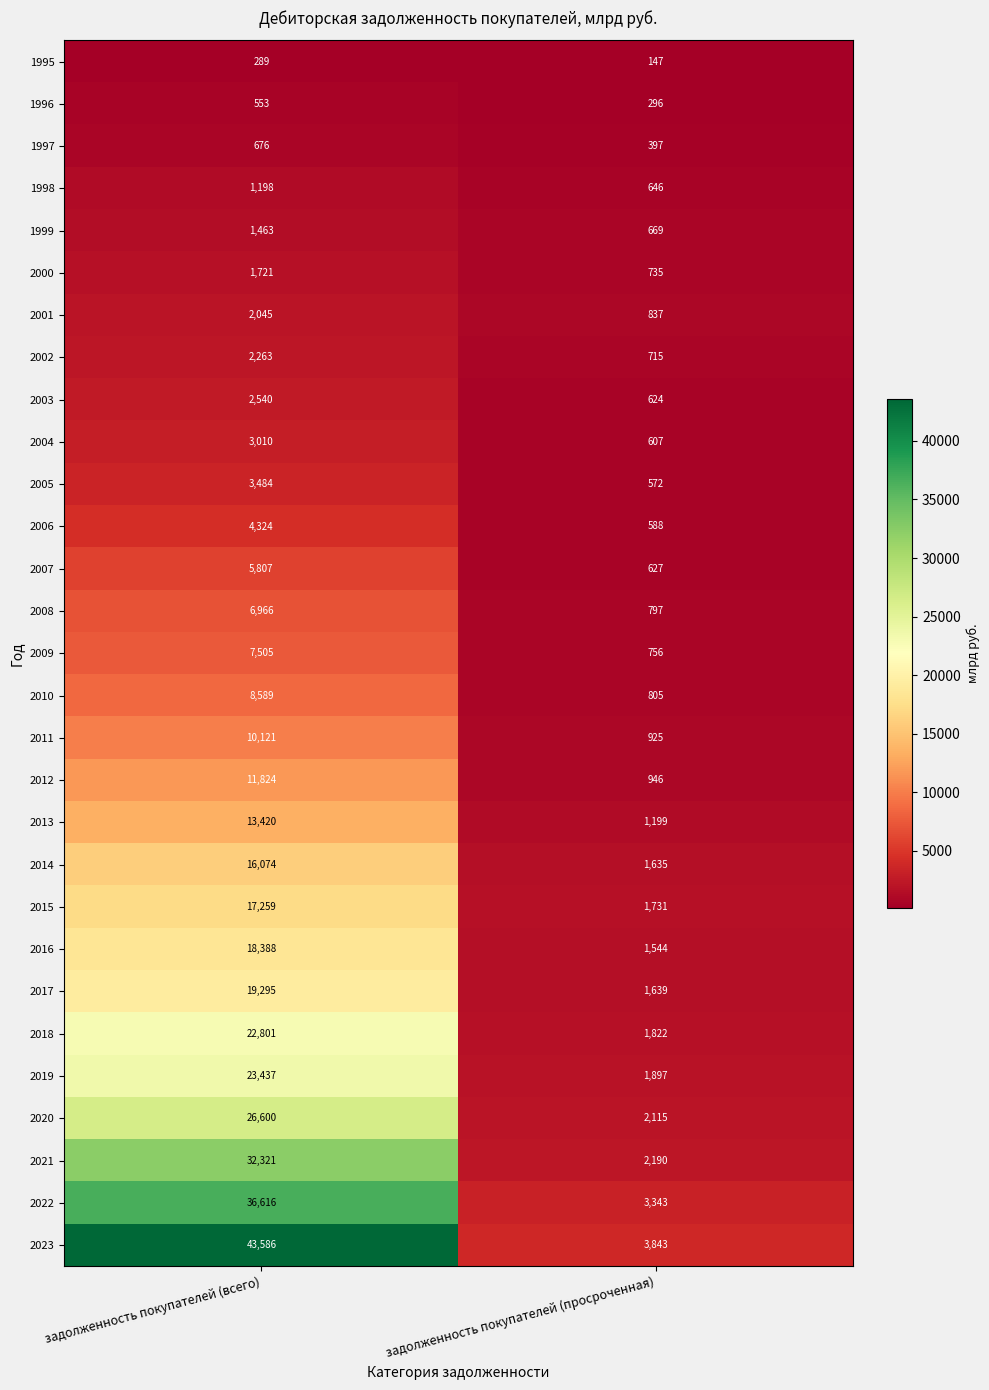

The 2001 series shows 837 at задолженность покупателей (просроченная). True or false?

True